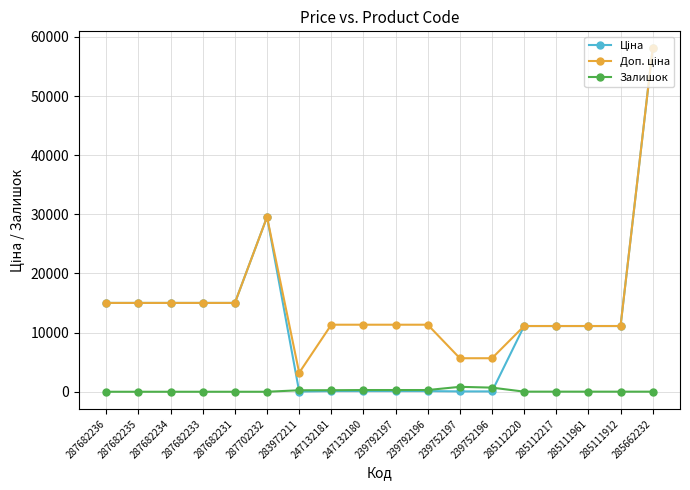

The value of Залишок at 285111961 is 16.0. True or false?

True